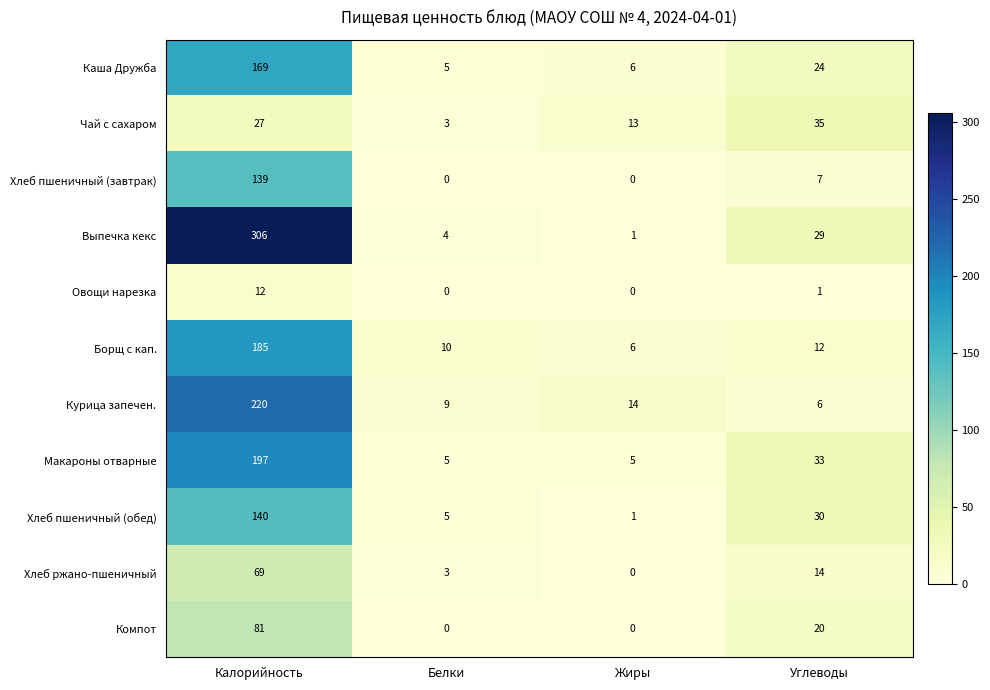

The value of Выпечка кекс at Белки is 6. True or false?

False